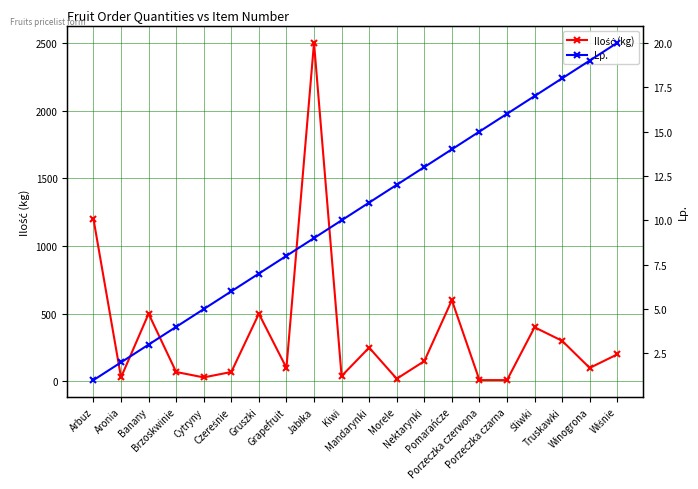

Read the Ilość (kg) value at Morele.

20